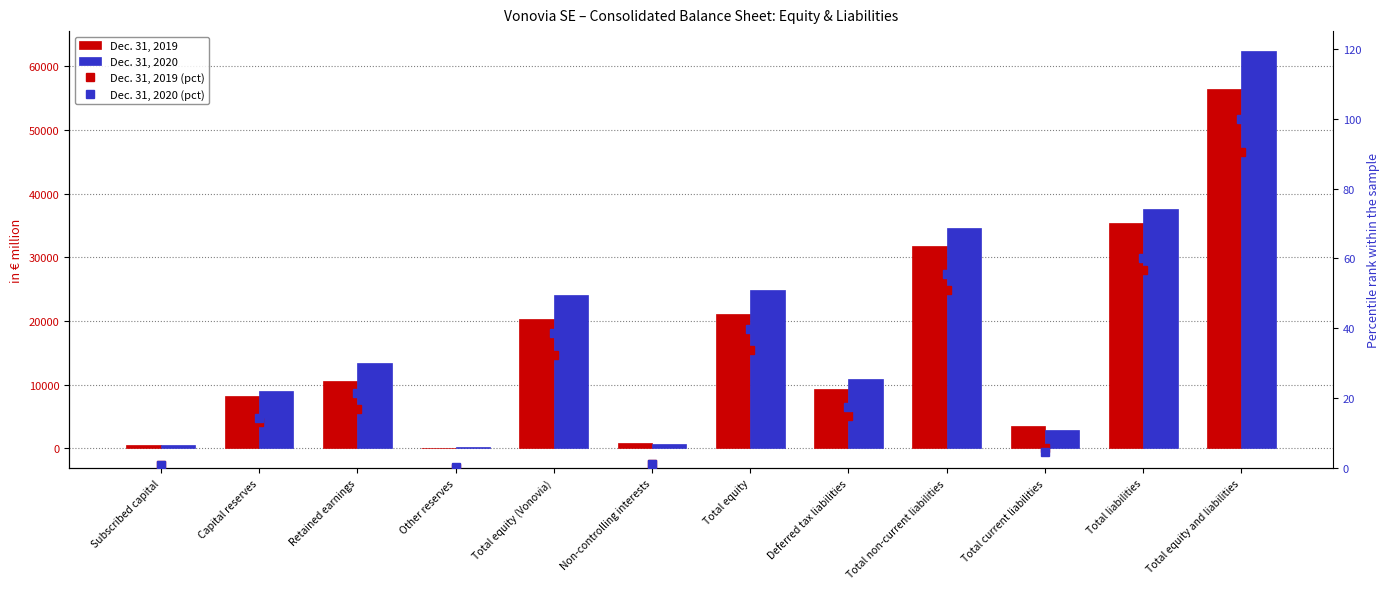

What is the total value across all series at Deferred tax liabilities?

20280.2